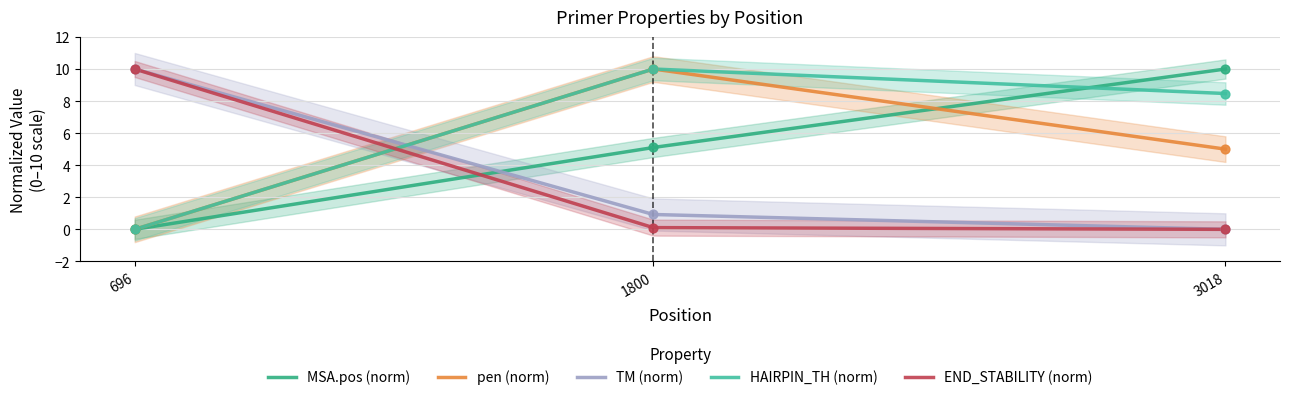

Which series reaches the maximum Y coordinate?

MSA.pos